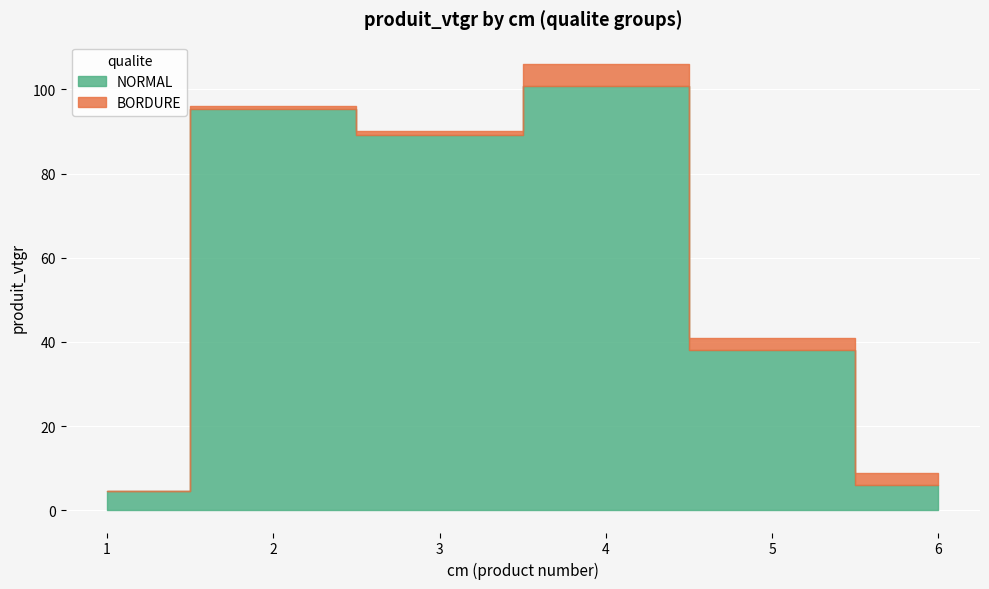

What are all the series names shown in the legend?

NORMAL, BORDURE